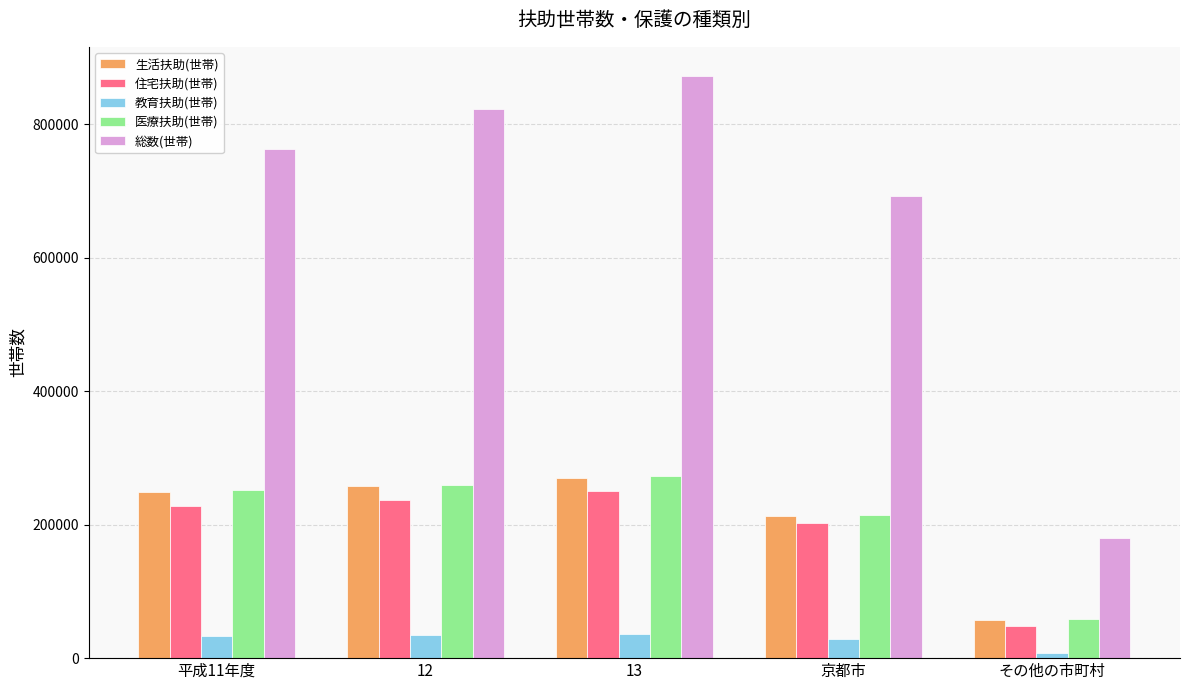

Which series has the widest spread of values?

総数(世帯)